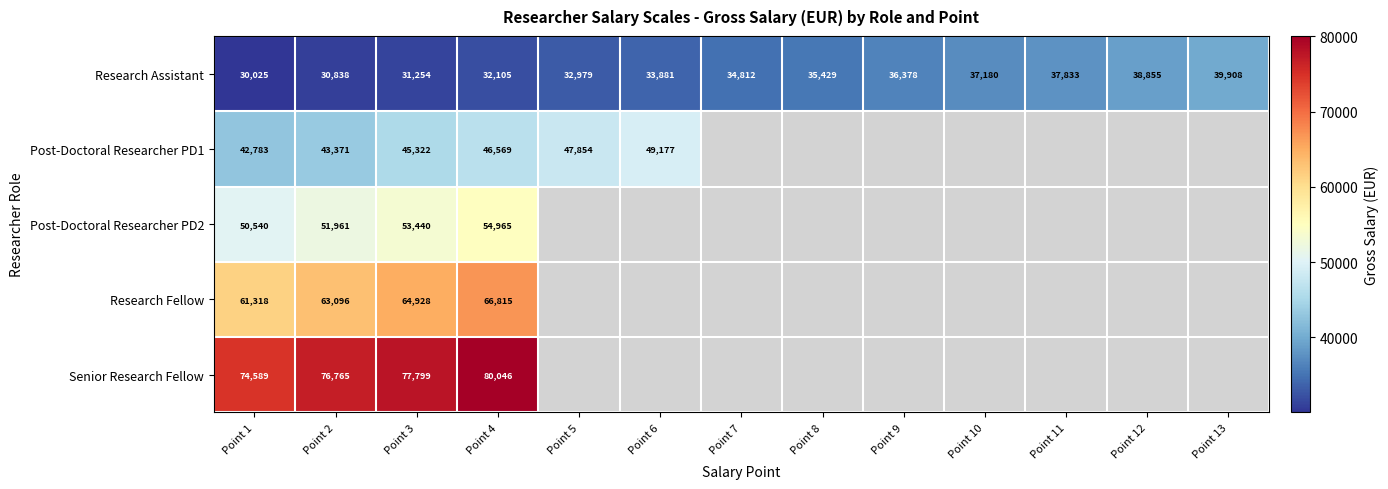

Between Point 1 and Point 2, which series saw the biggest shift?

Senior Research Fellow